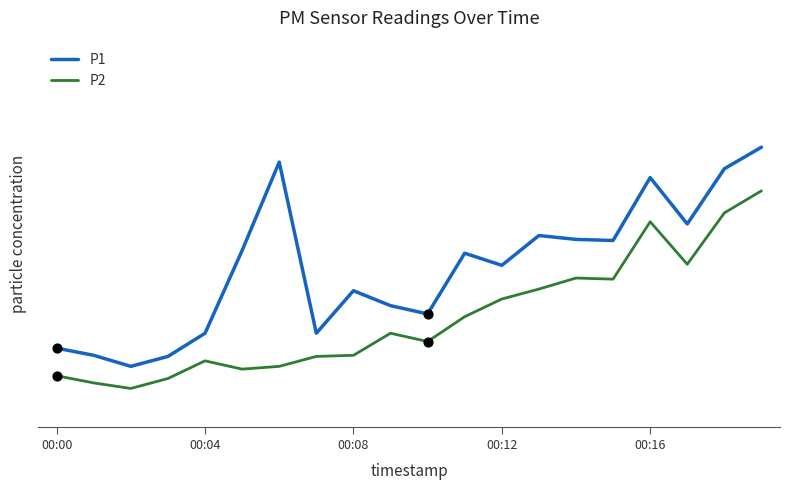

At which category is the sum across all series the highest?

19